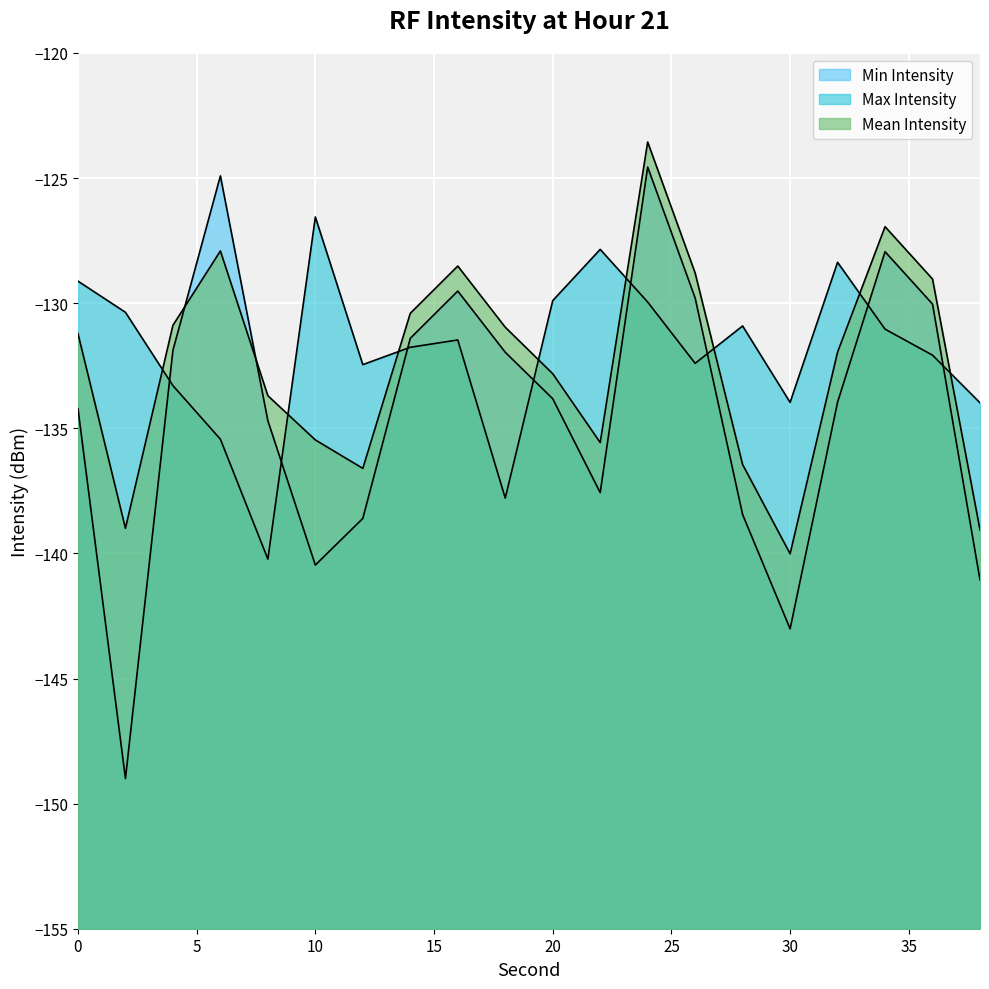

What is the difference between the highest and lowest values at 22?

9.7